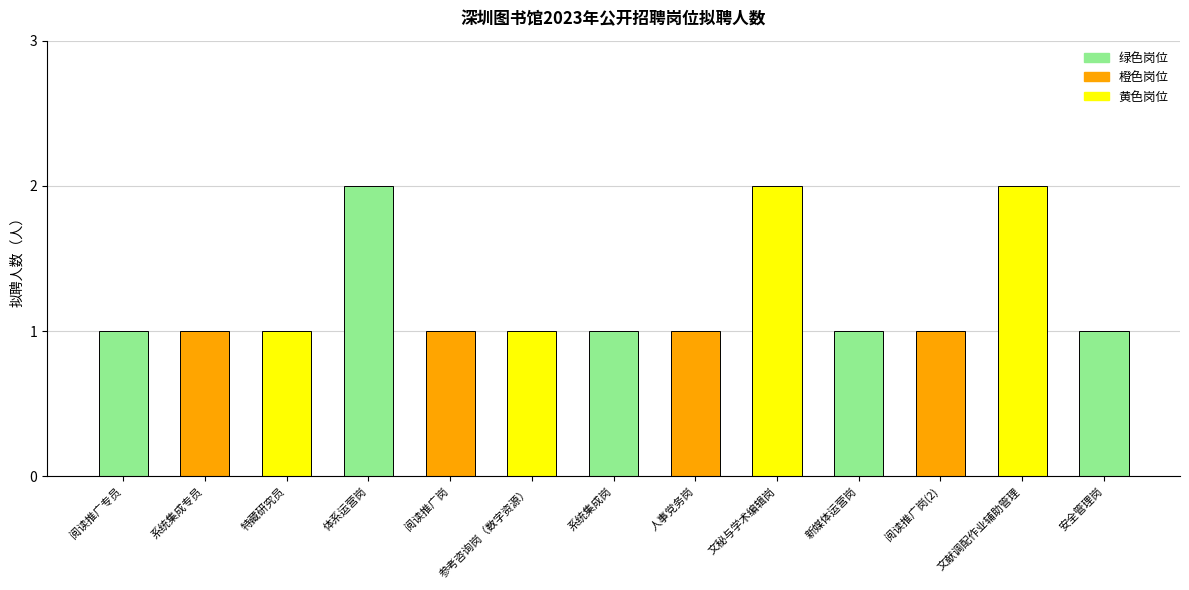

The chart shows a value of 2 at 系统集成岗. True or false?

False